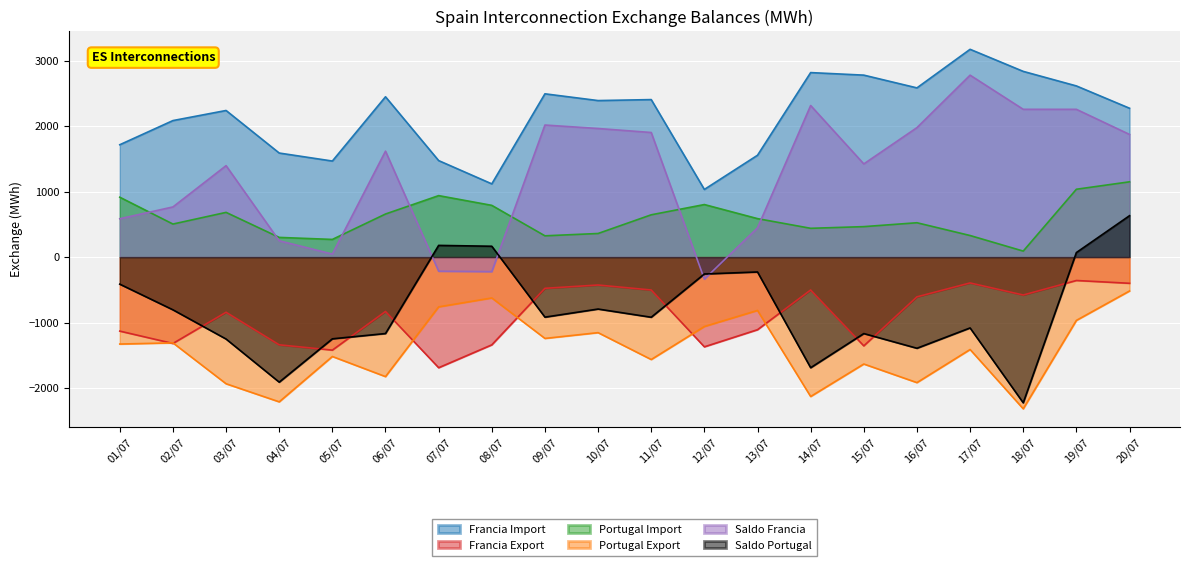

What is the sum of all Saldo Francia values?

25102.3